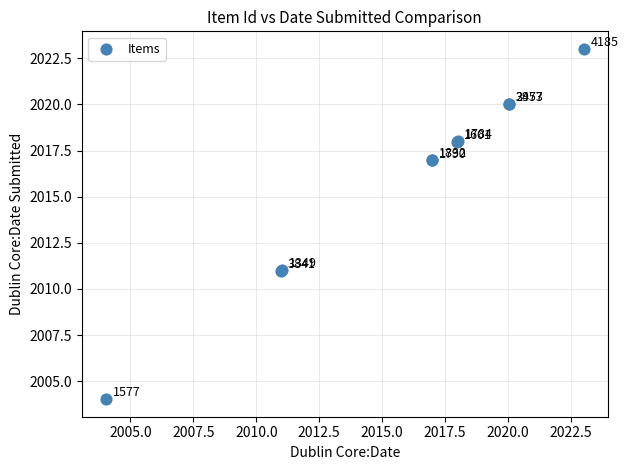

What Y value in the scatter plot is closest to 2013?

2011.0